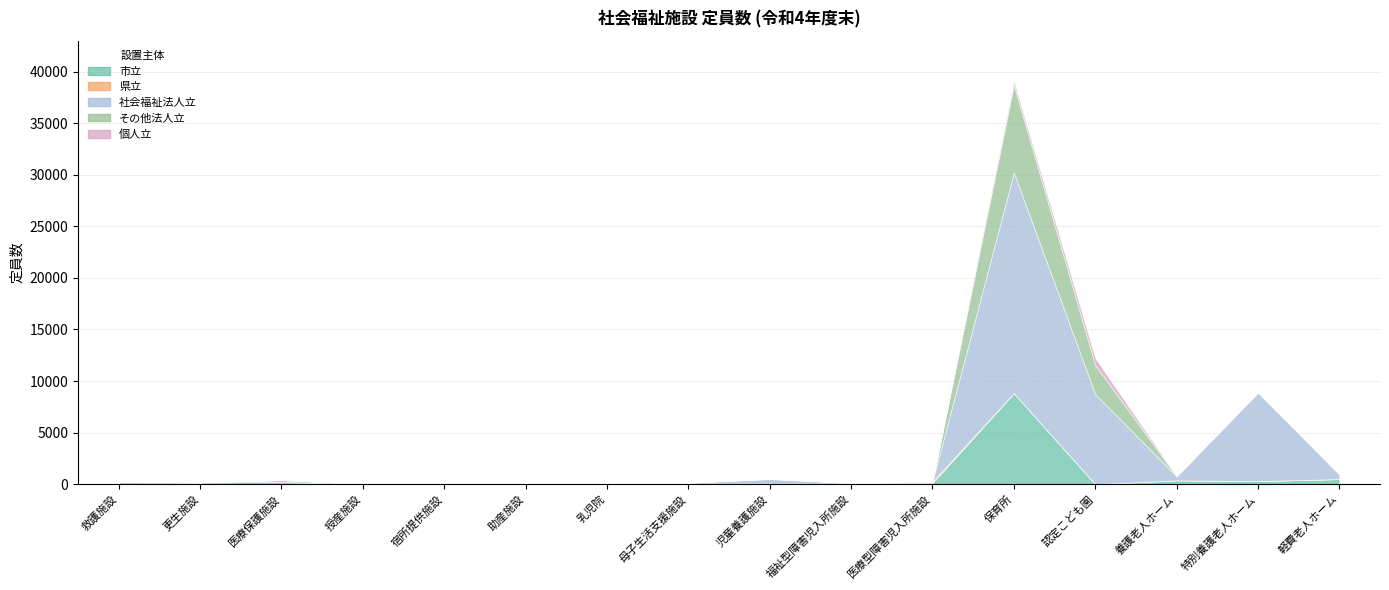

At which label does 県立 reach its minimum?

救護施設